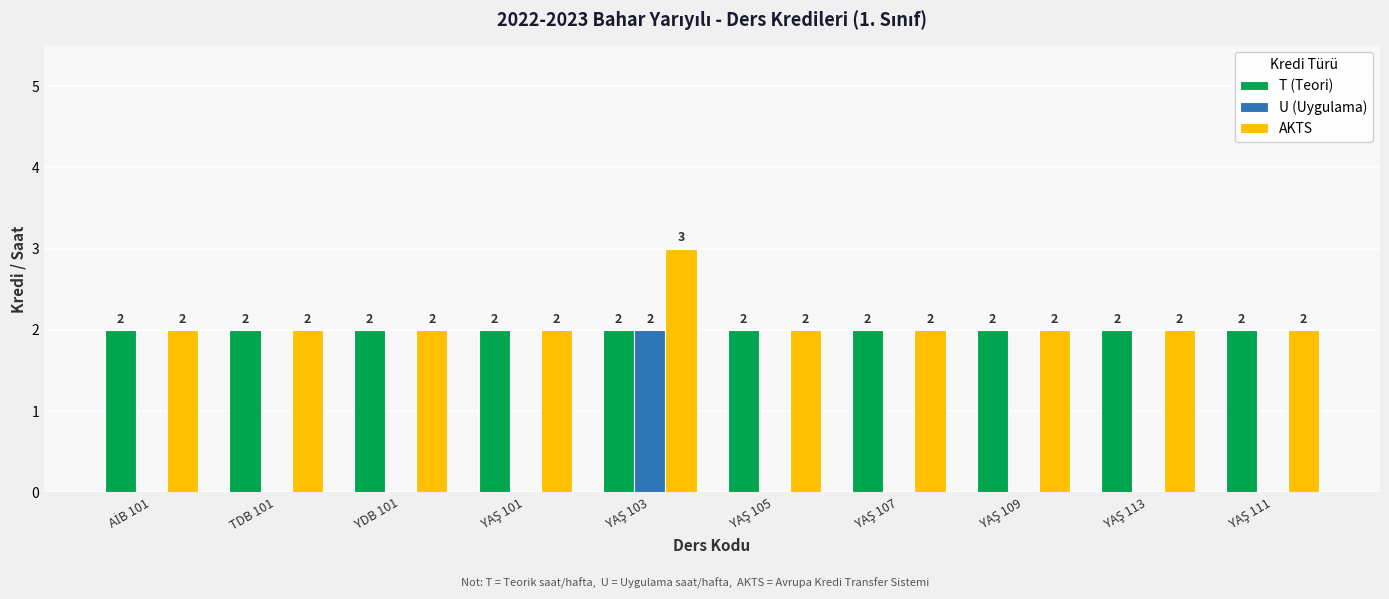

Is it true that AKTS equals 3 at YDB 101?

False